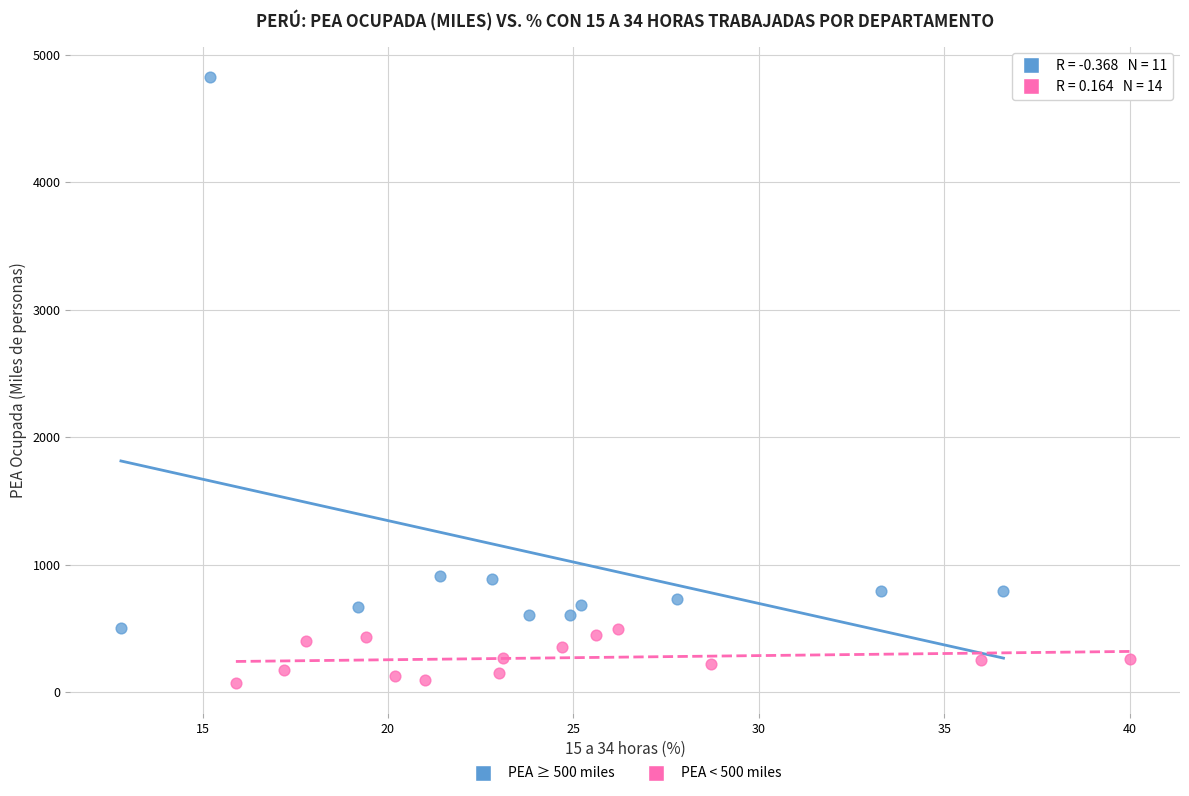

Which series contains the highest Y value?

PEA ≥ 500 miles